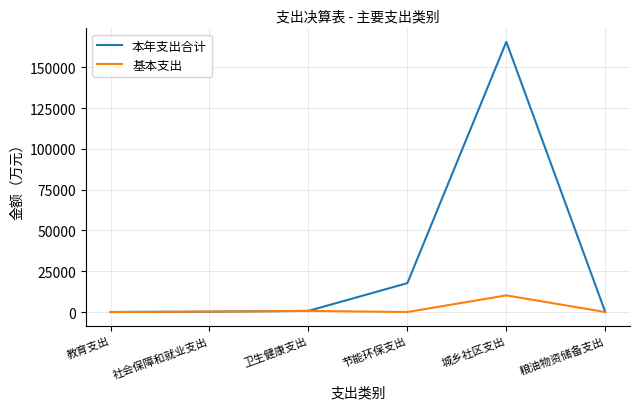

At how many categories does at least one series exceed 91146?

1